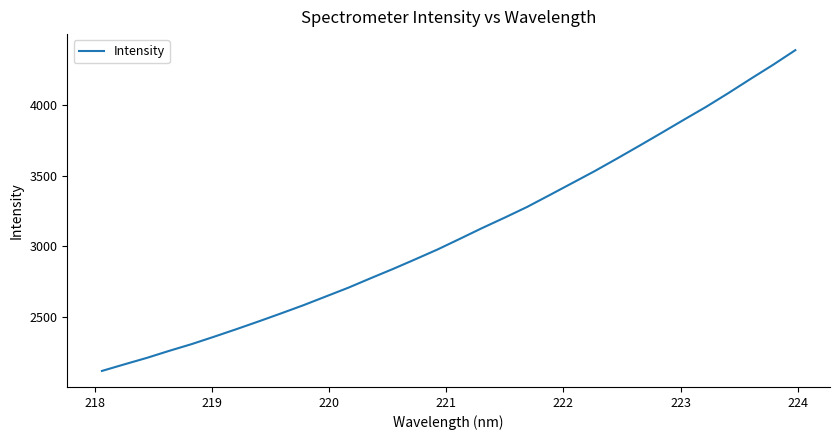

What is the smallest value displayed?

2119.5